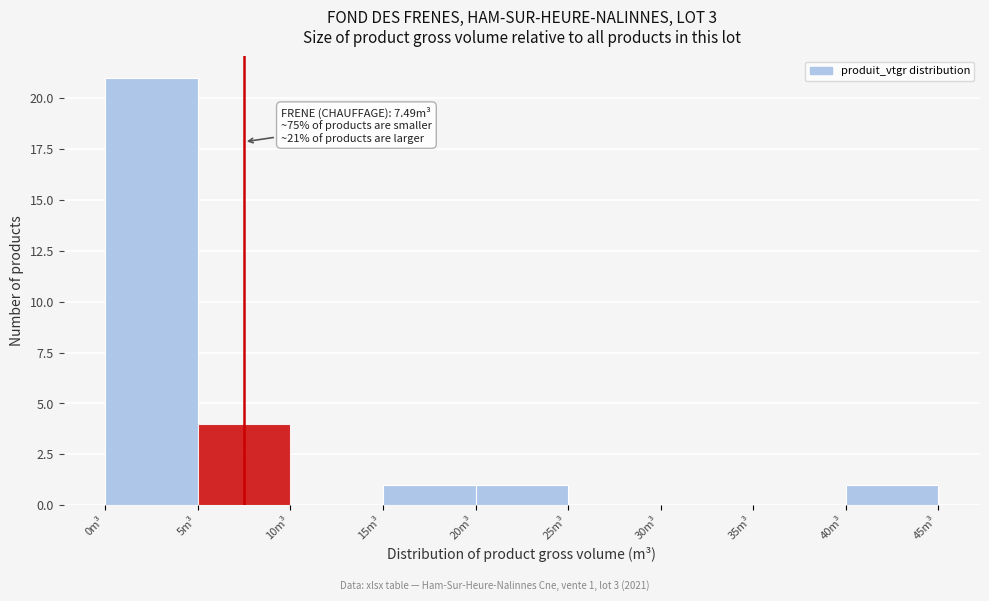

Over which range of the x-axis is the bar tallest?

0 to 5